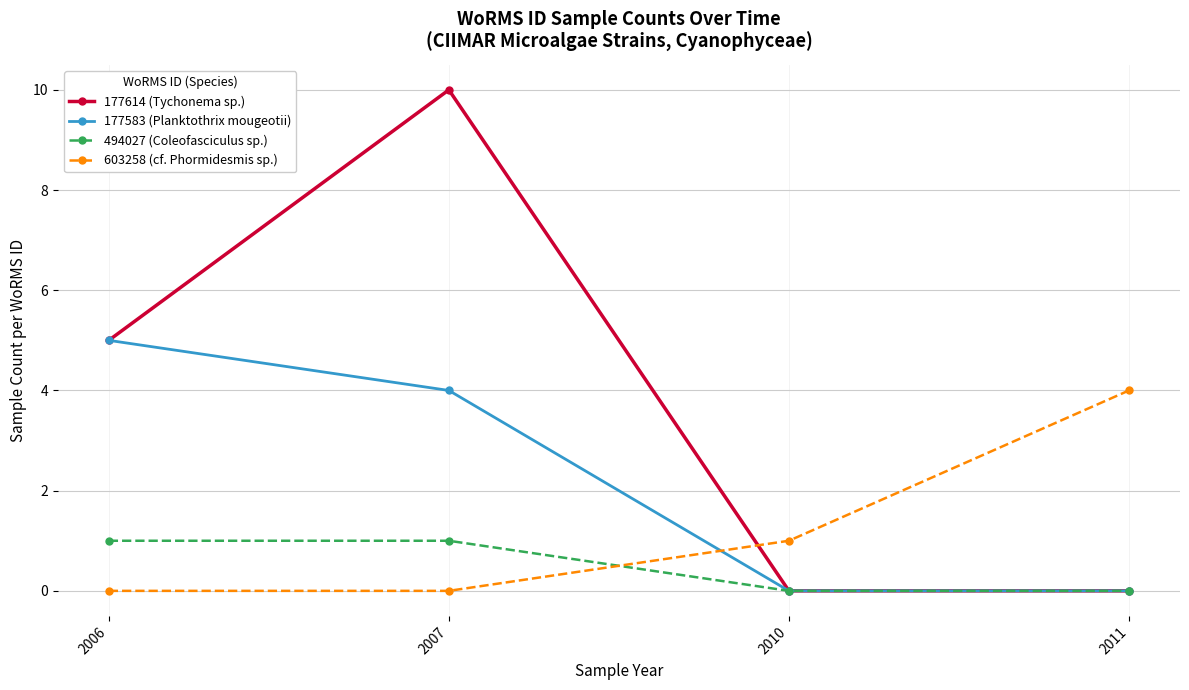

Which series has the largest range (max minus min)?

177614 (Tychonema sp.)